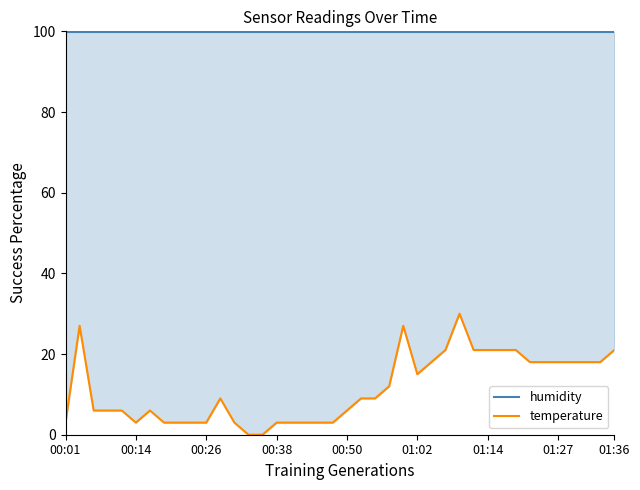

What is the total value across all series at 12?

102.9